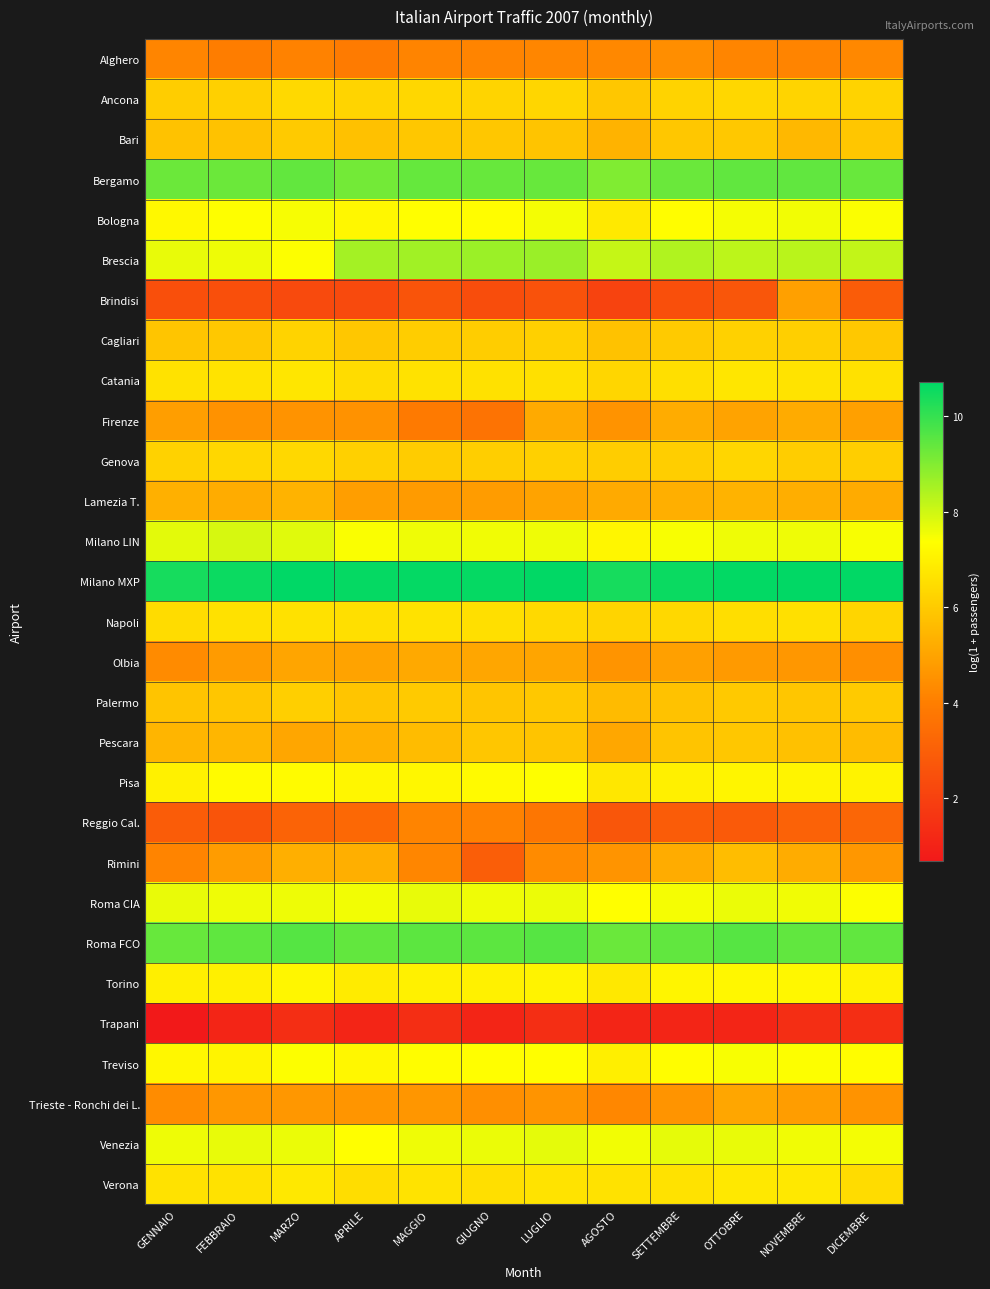

At which category is the sum across all series the highest?

NOVEMBRE